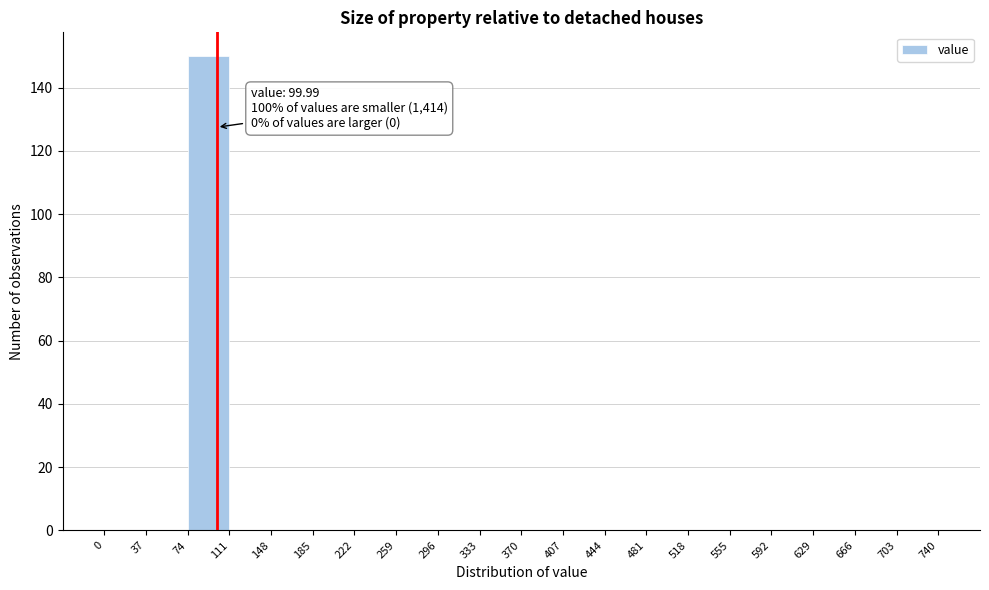

Over which range of the x-axis is the bar tallest?

74 to 111